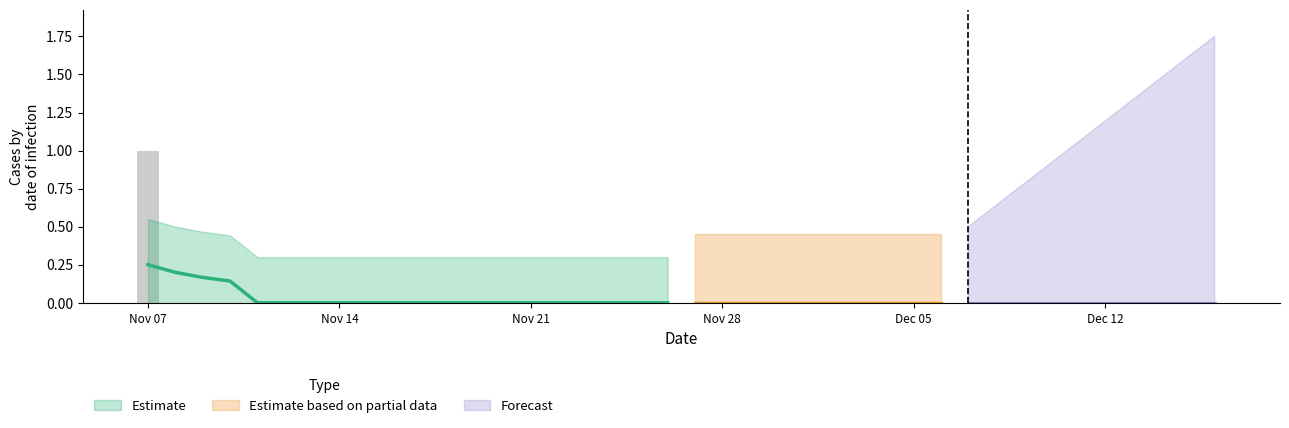

How many data points does each series have?

40